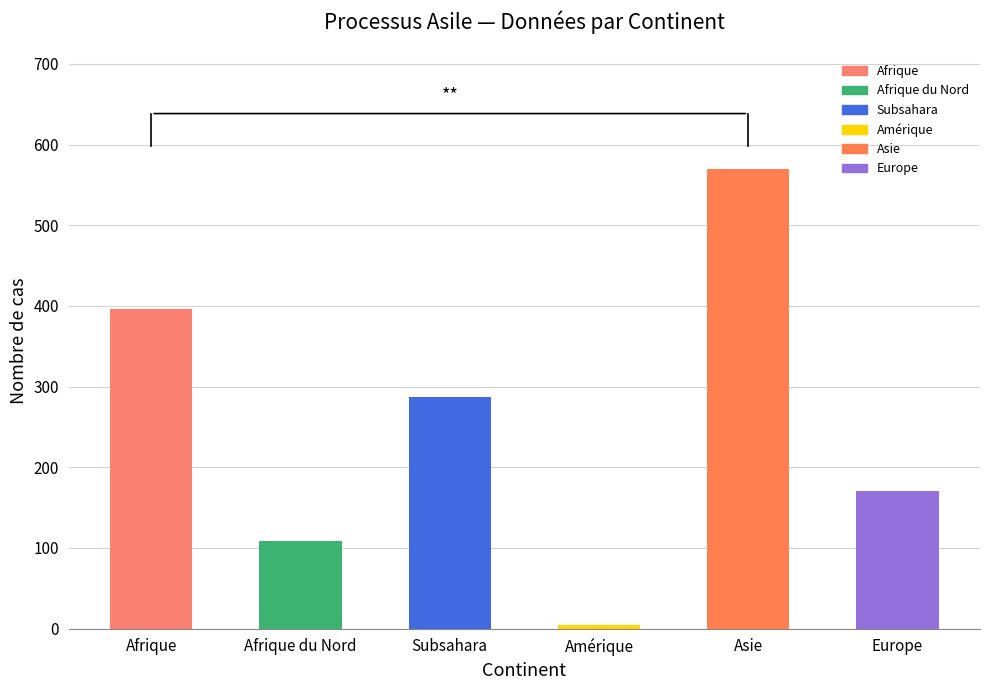

What is the label of the 1st bar from the left?

Afrique